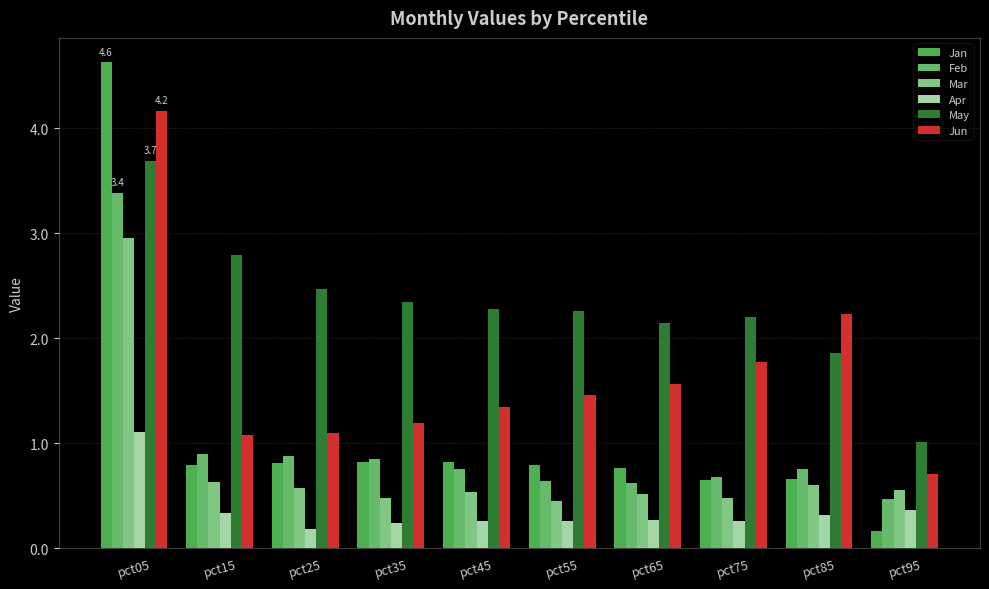

At which category does the chart reach its minimum across all series?

pct95